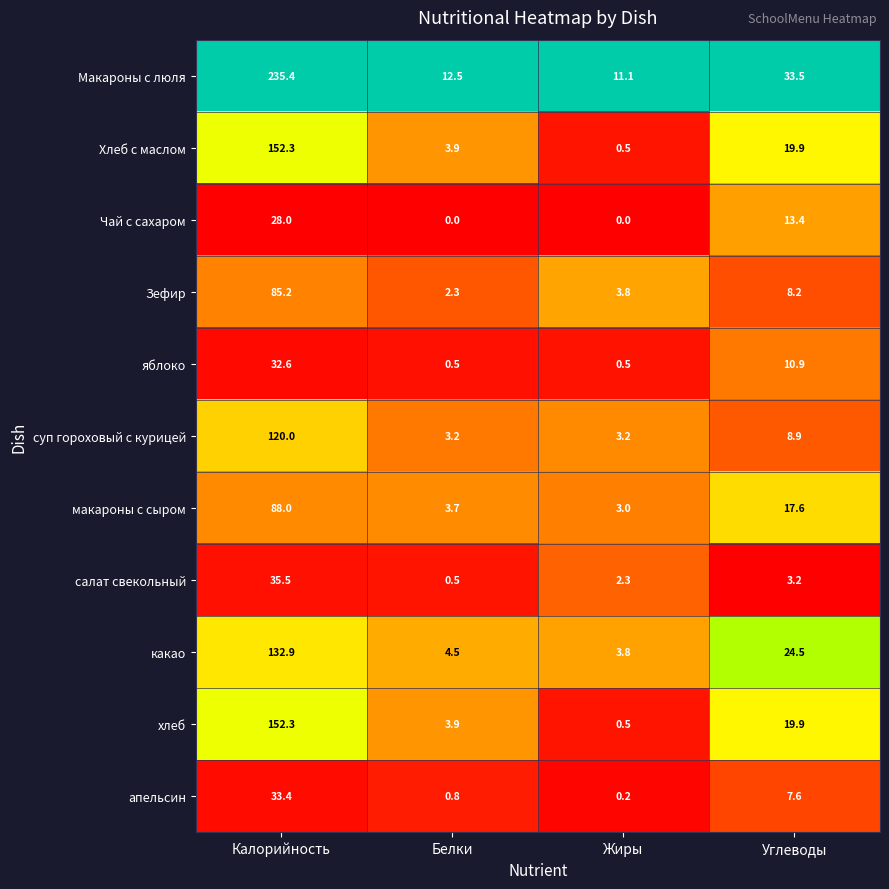

Rank the categories by салат свекольный value from lowest to highest.

Белки, Жиры, Углеводы, Калорийность